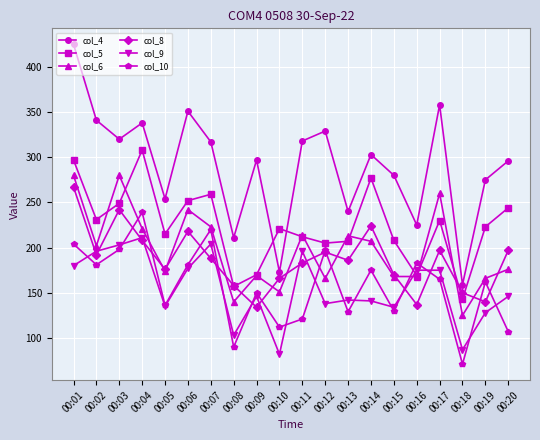

Which category has the lowest value in the col_5 series?

00:18